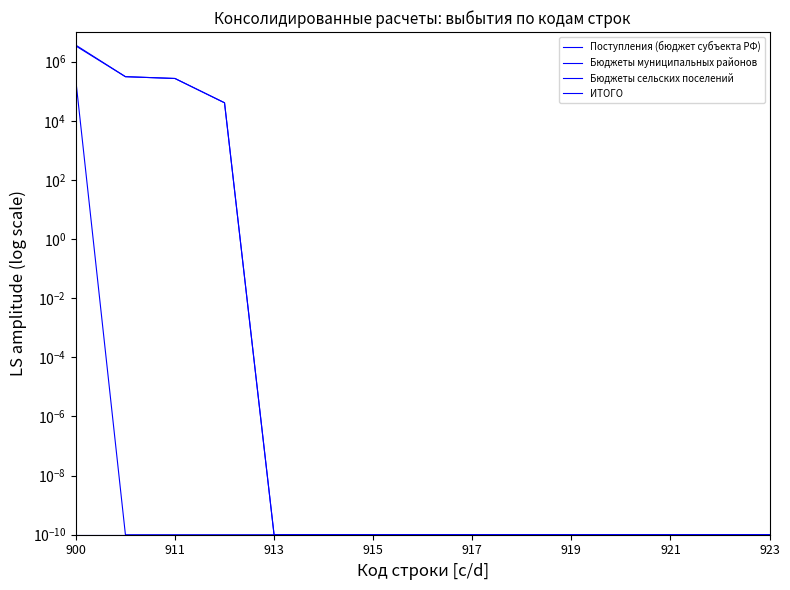

The Бюджеты муниципальных районов series shows 364303.5 at 900. True or false?

False